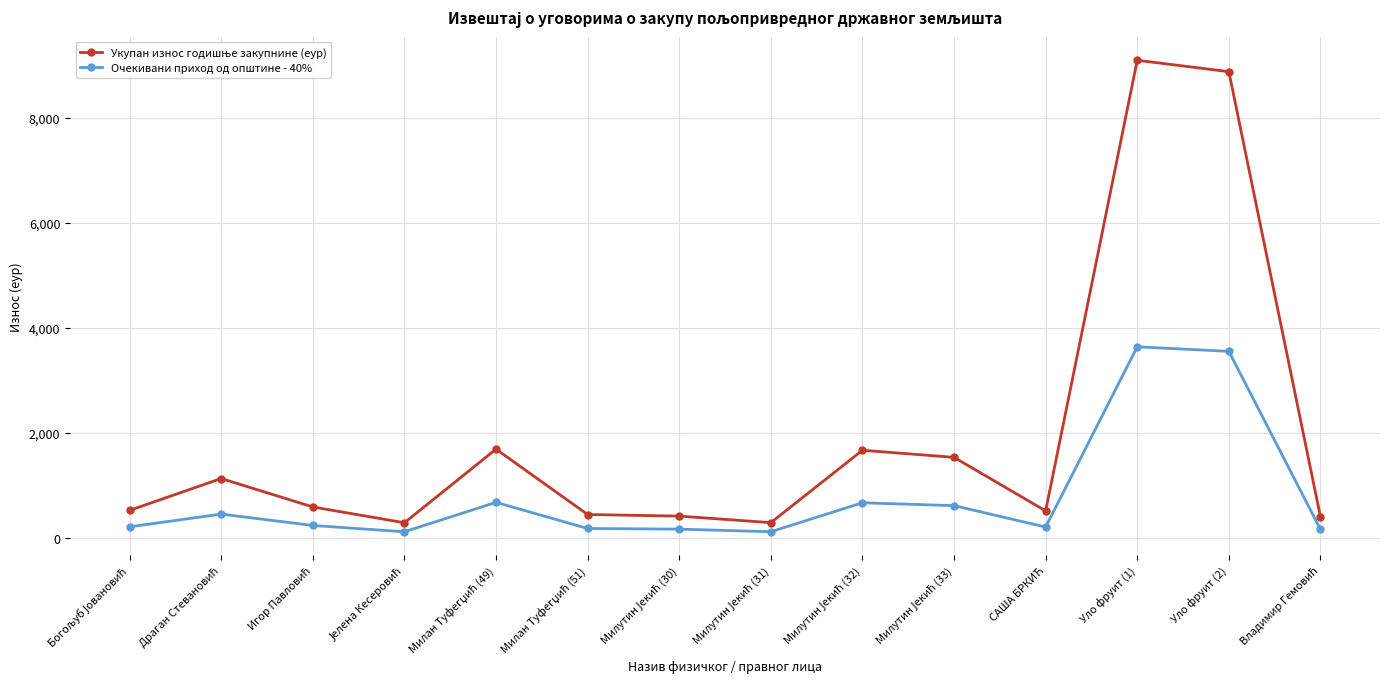

What is the total value across all series at Уло фруит (1)?

12741.3